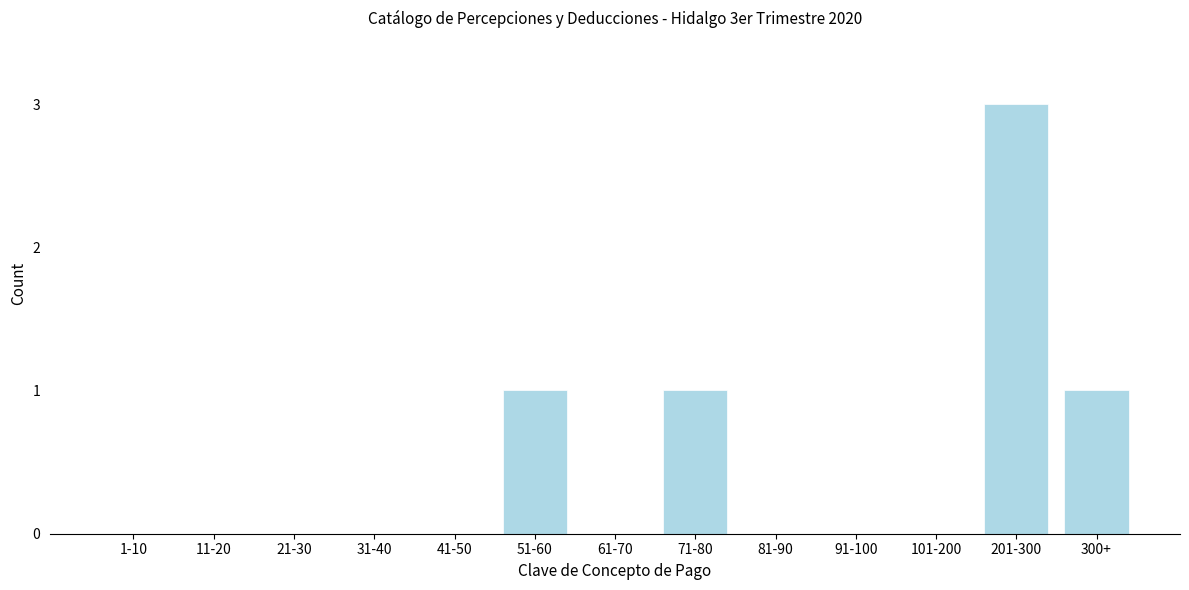

Reading left to right, extract all data points from this chart.

1-10=0	11-20=0	21-30=0	31-40=0	41-50=0	51-60=1	61-70=0	71-80=1	81-90=0	91-100=0	101-200=0	201-300=3	300+=1